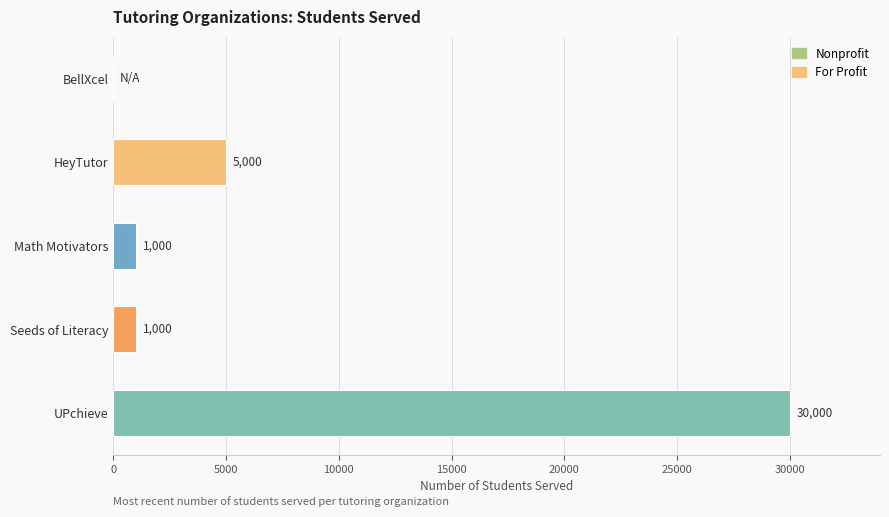

At which label is the value closest to 15000?

HeyTutor